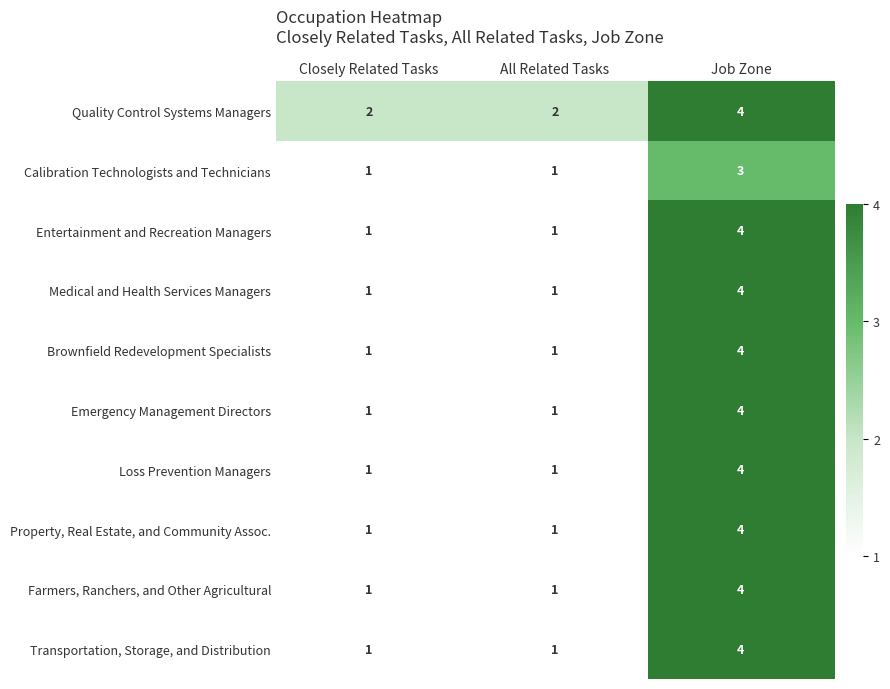

Which series has the largest total across all categories?

Quality Control Systems Managers